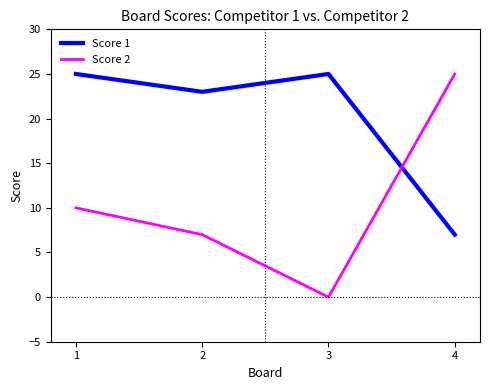

In Score 2, how many points are lower than both neighbors (excluding endpoints)?

1